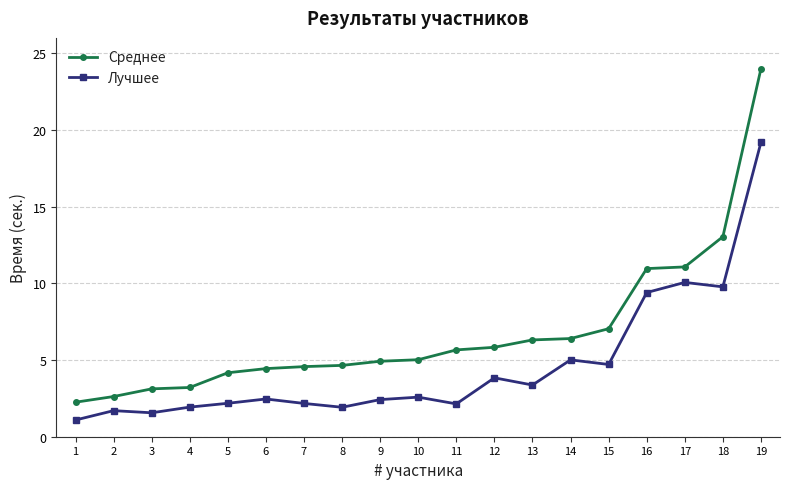

The value of Среднее at 4 is 3.2. True or false?

True